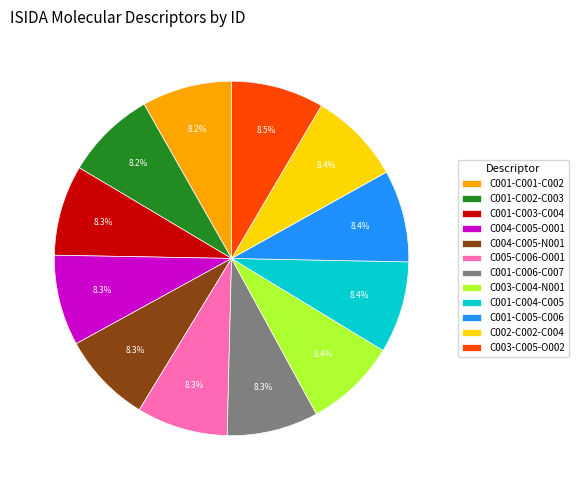

Do C004-C005-O001 and C001-C005-C006 together represent more than half of the pie?

No